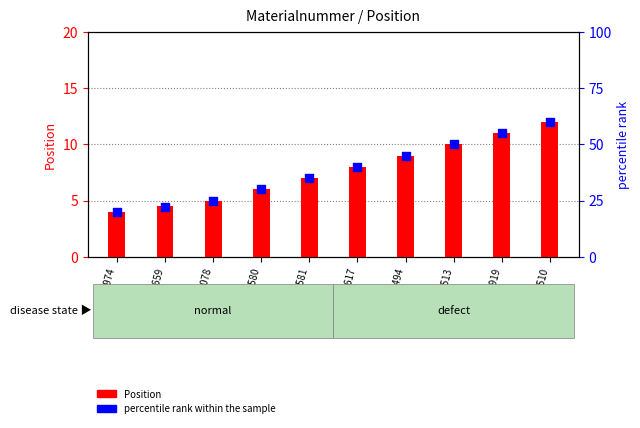

What is the total value across all series at M81078?

30.0